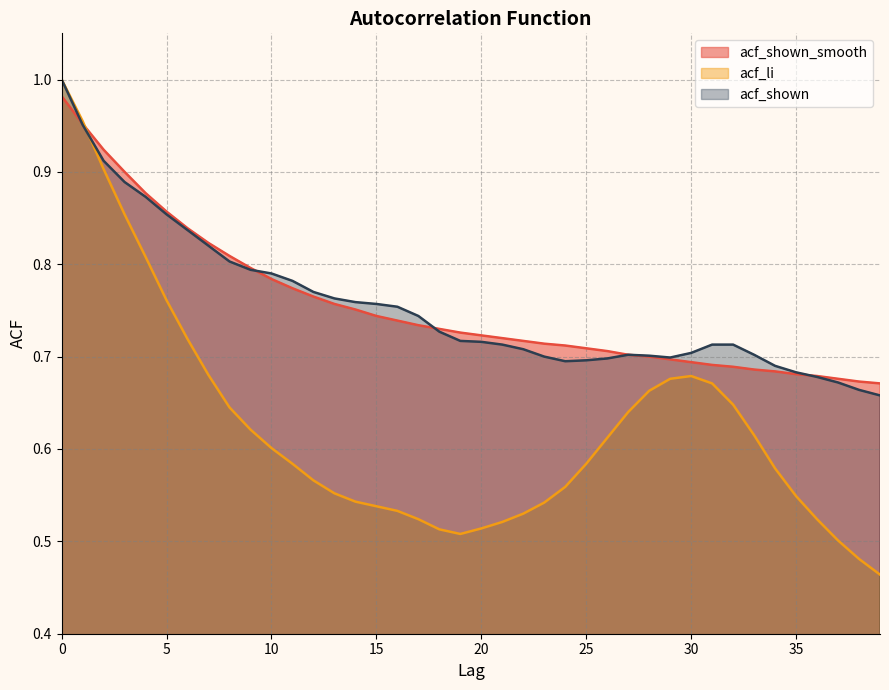

What is the average value of the acf_li series?

0.6